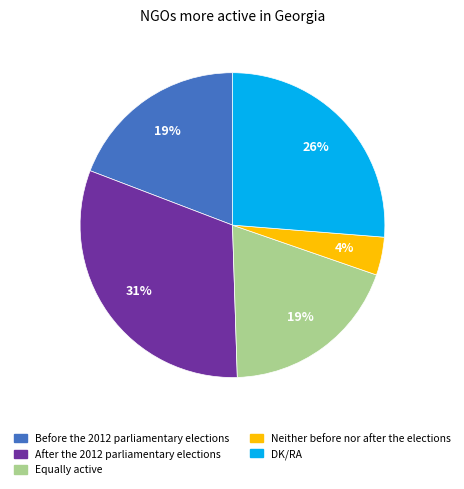

What is the ratio of the value at DK/RA to the value at After the 2012 parliamentary elections?

0.8